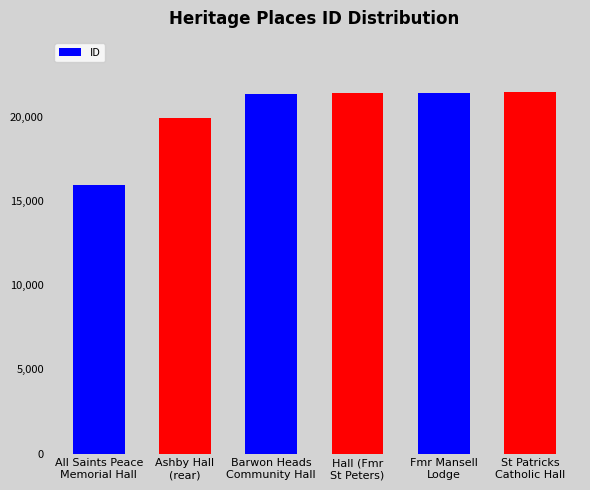

What is the value of the 4th bar from the left?

21416